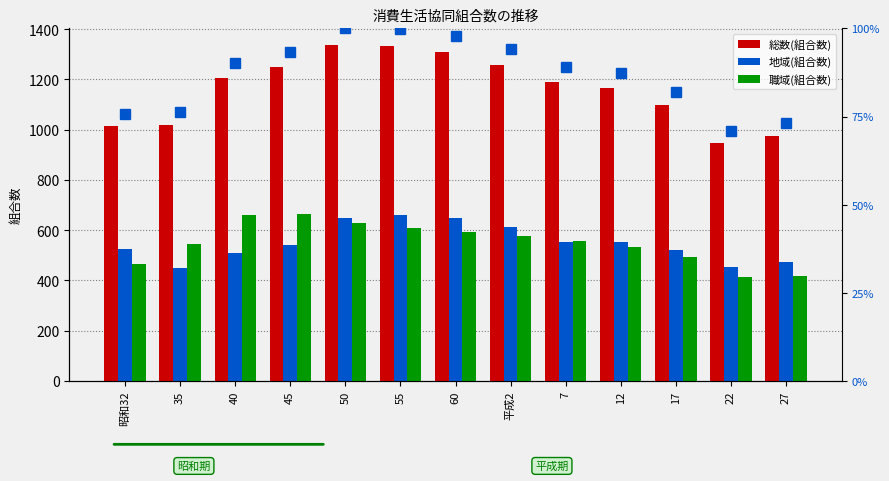

How many categories are shown in the chart?

13